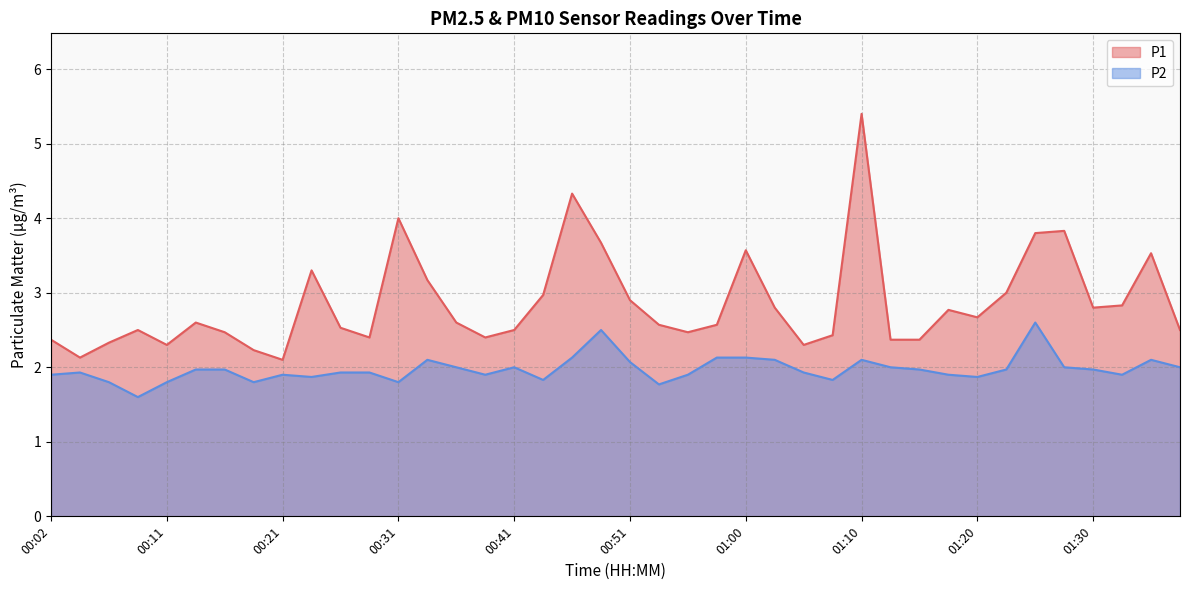

Where is P1 nearest to the value 3?

01:23